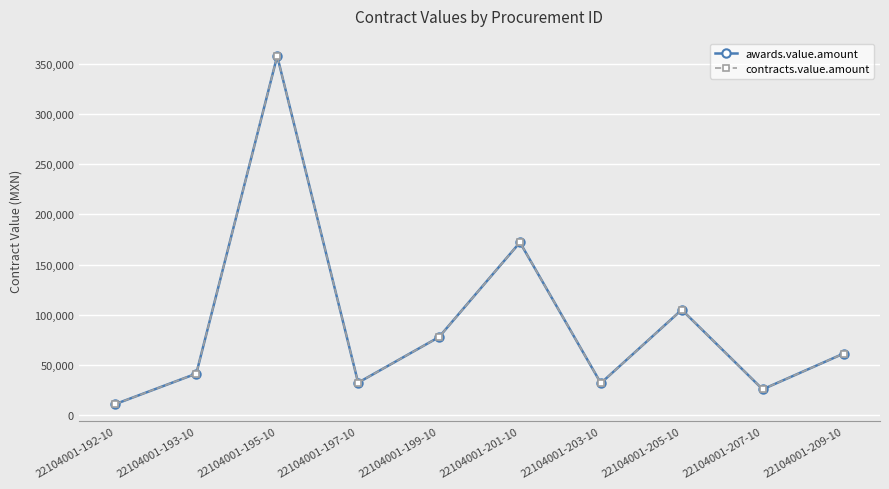

Is this an area chart (filled region under the line)?

No